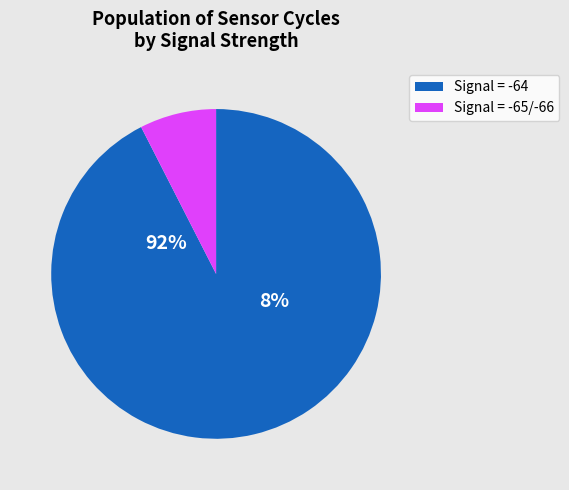

Is it true that 18 is 2% of the pie?

True